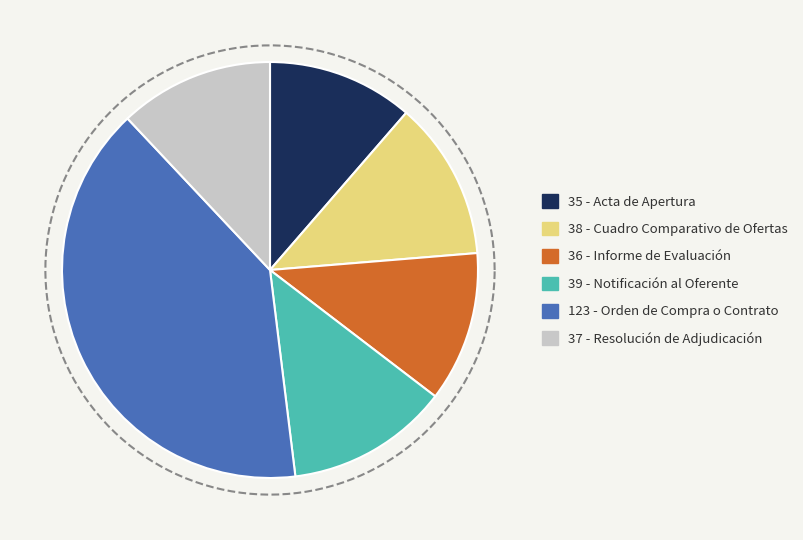

What percentage is NOT represented by Informe de Evaluación?

88.3%